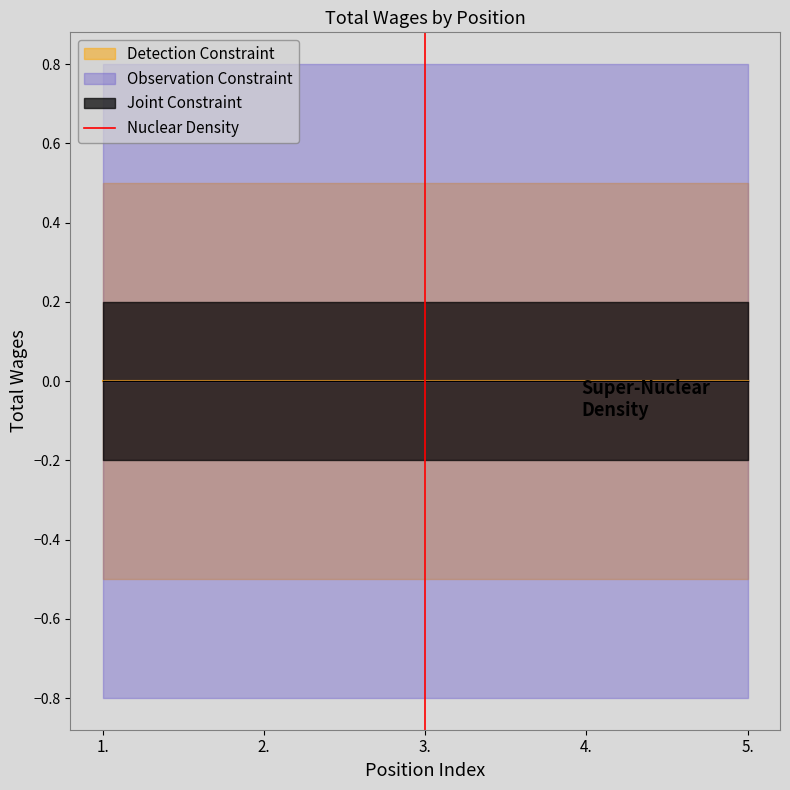

The value at 3. is 0. True or false?

True